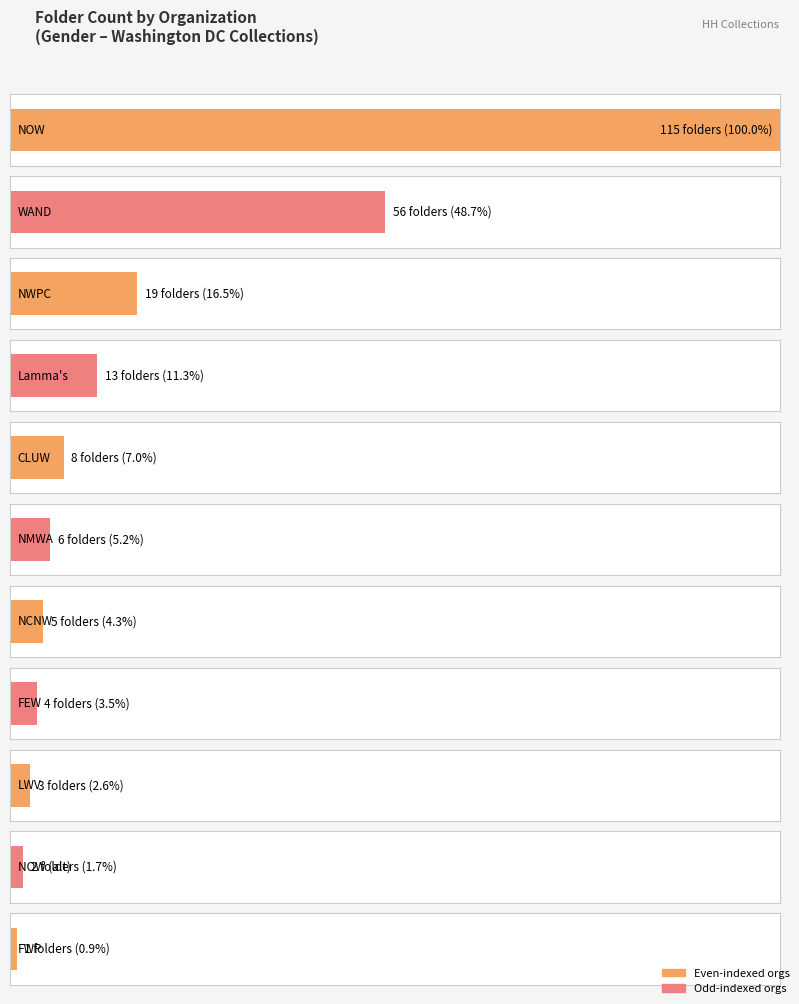

Read the value at National Women's Political Caucus.

19